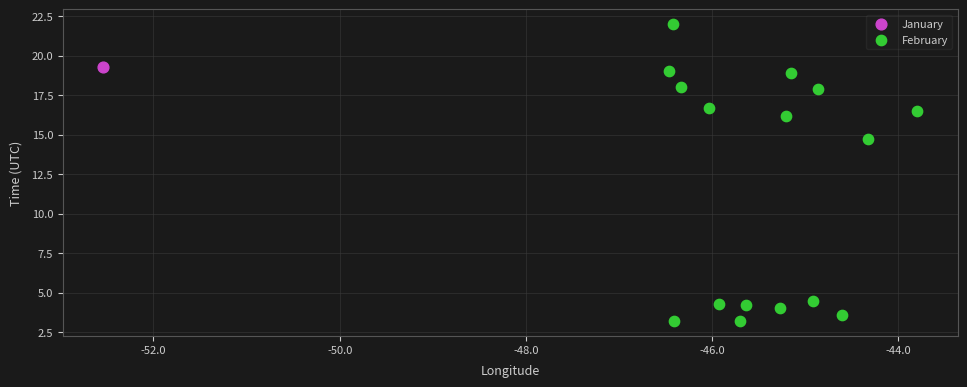

What are all the series names shown in the legend?

January, February